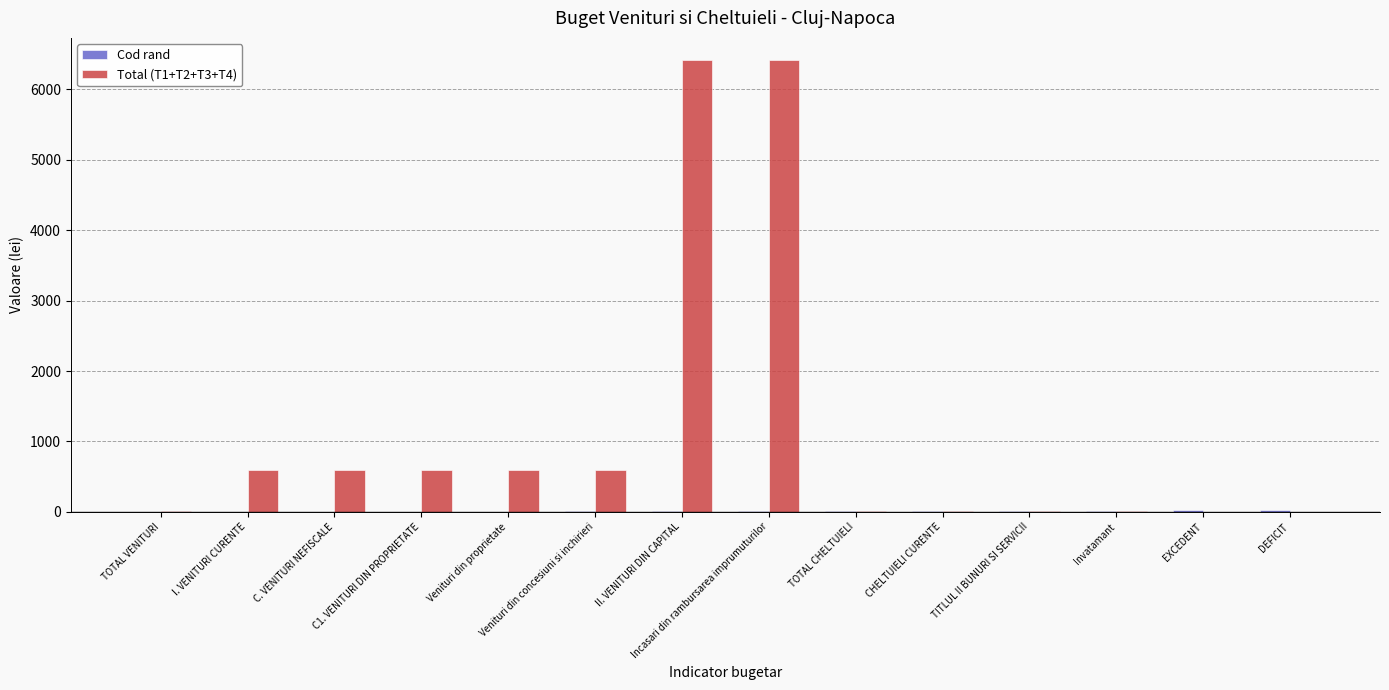

Which series has the largest total across all categories?

Total (T1+T2+T3+T4)